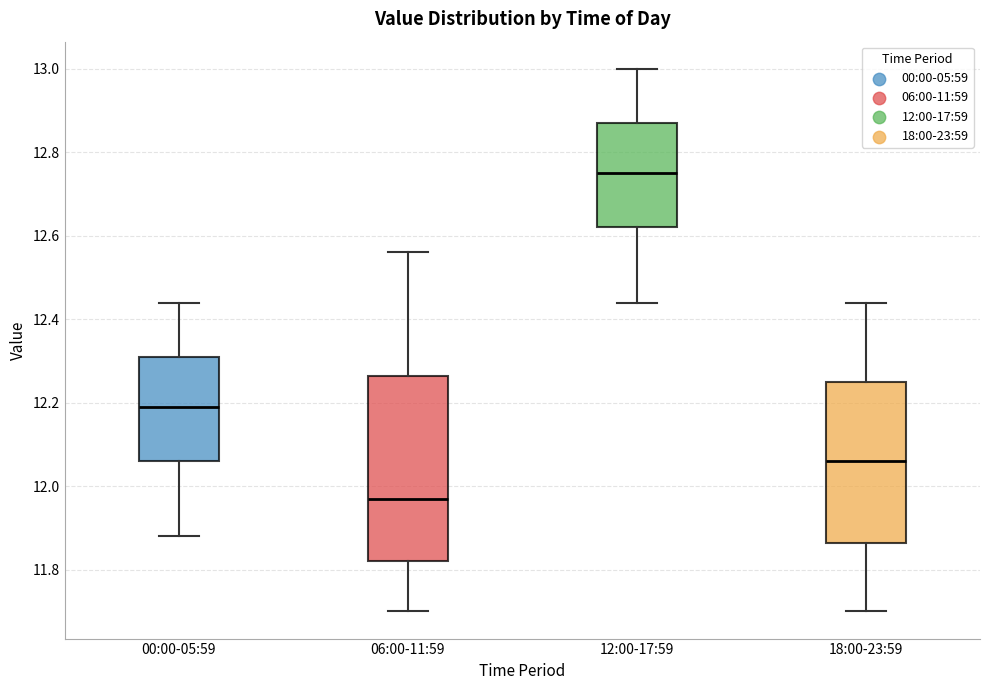

Comparing the boxes themselves (not the whiskers), which one is the tallest?

06:00-11:59